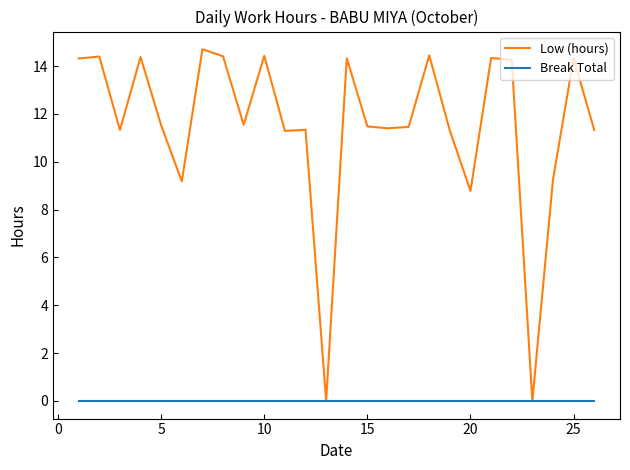

Which series has the largest total across all categories?

Low (hours)